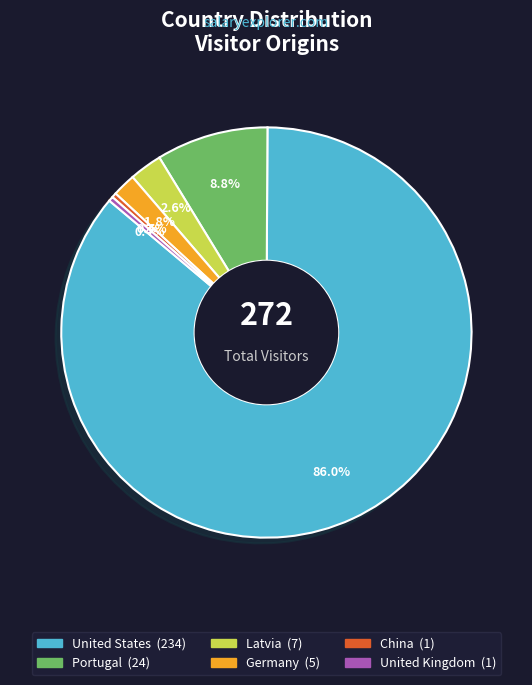

Which slice is the largest?

United States